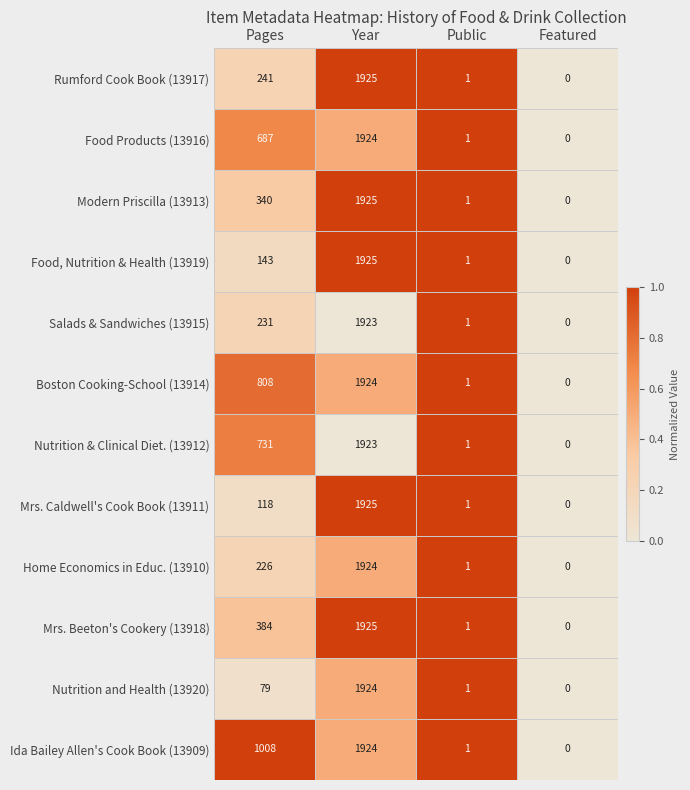

What is the maximum value for Nutrition & Clinical Diet. (13912)?

1923